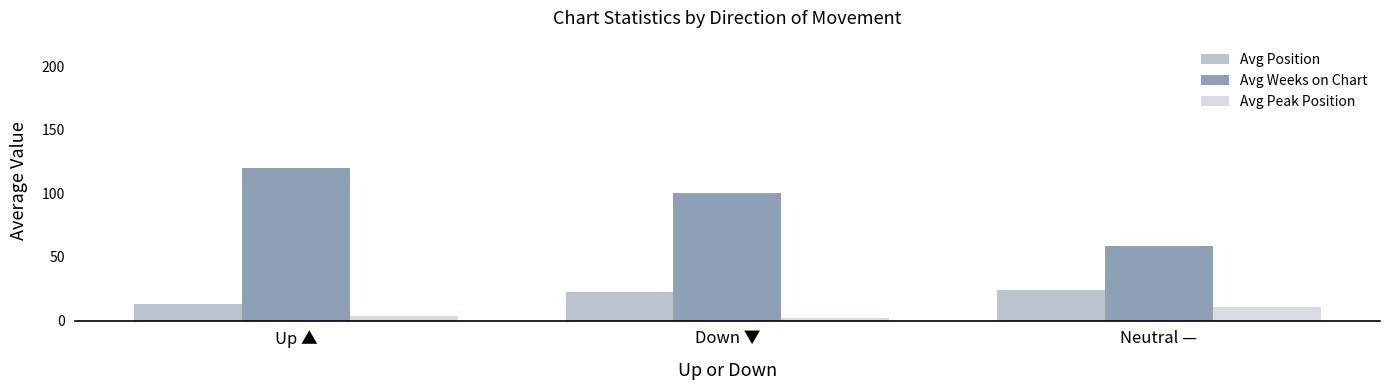

What is the lowest value of the Avg Weeks on Chart series?

59.0